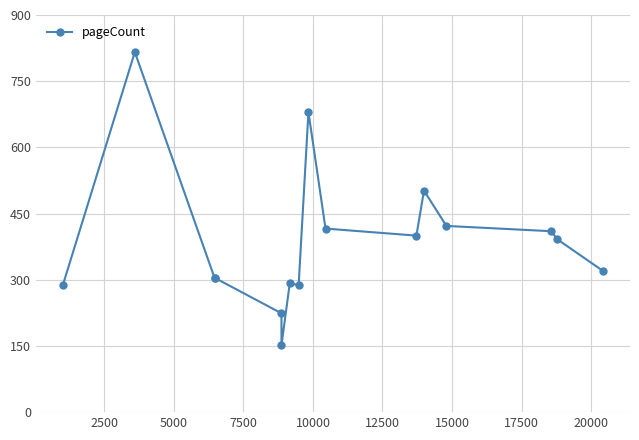

True or false: the data has more than 1 interior local peaks.

True